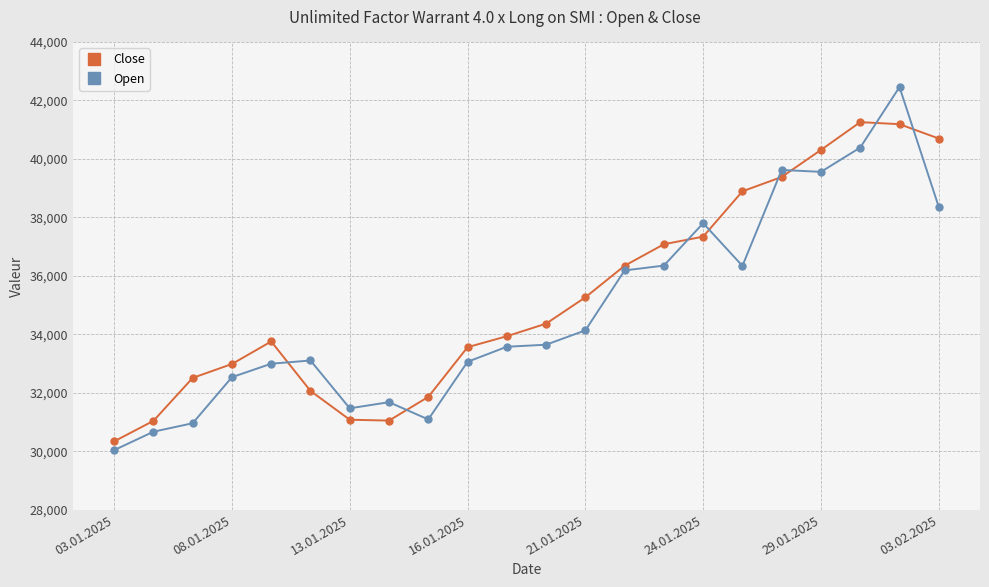

What is the smallest value displayed?

30045